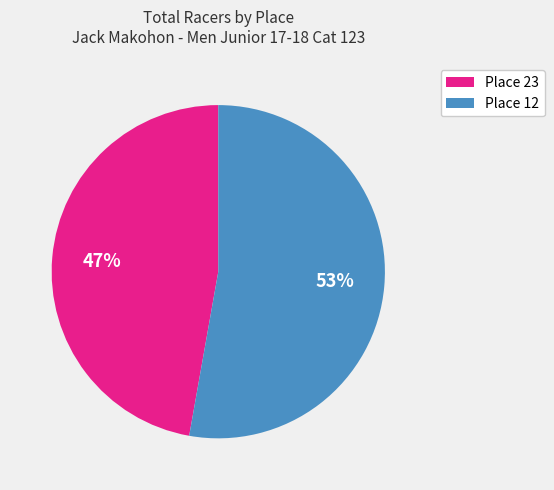

To the nearest percent, what is the difference between the Place 12 and Place 23 slice percentages?

6%